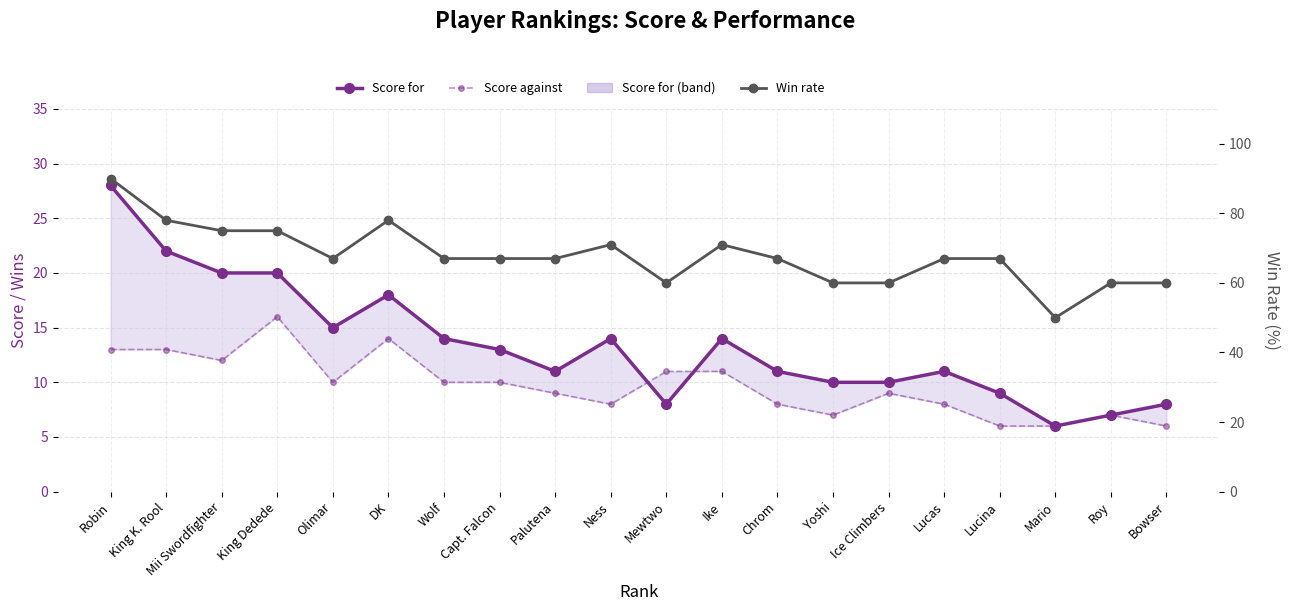

Where is the first local minimum for Win rate?

Olimar